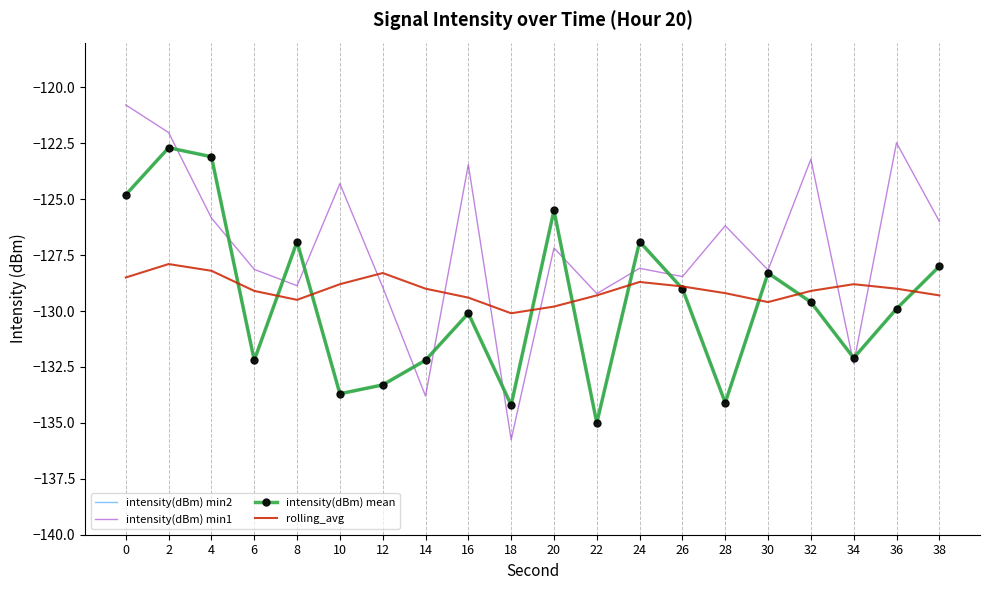

What is the total value across all series at 38?

-511.3